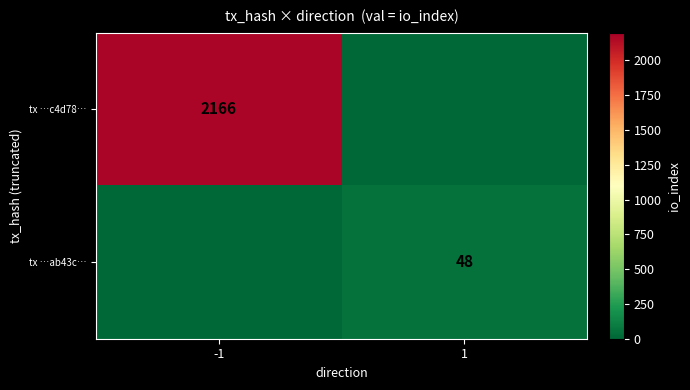

How many data points does each series have?

2